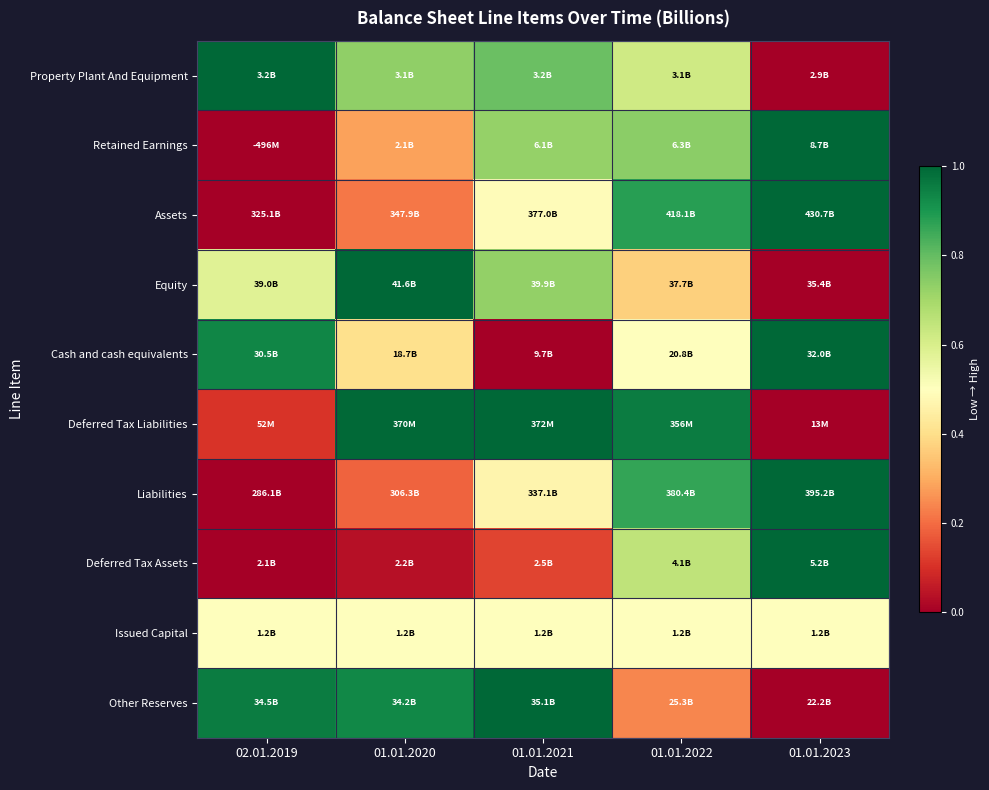

Which label corresponds to the smallest value in the chart?

01.01.2023